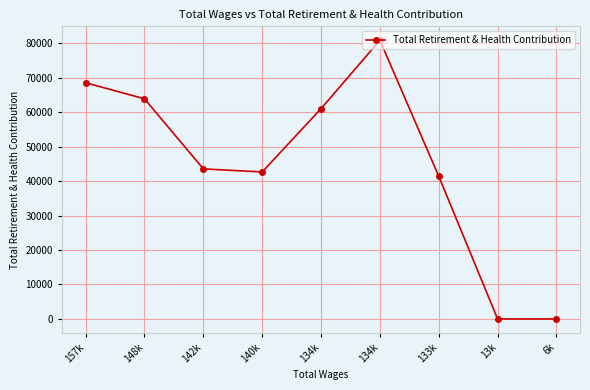

What is the change in value from 157k to 148k?

-4662